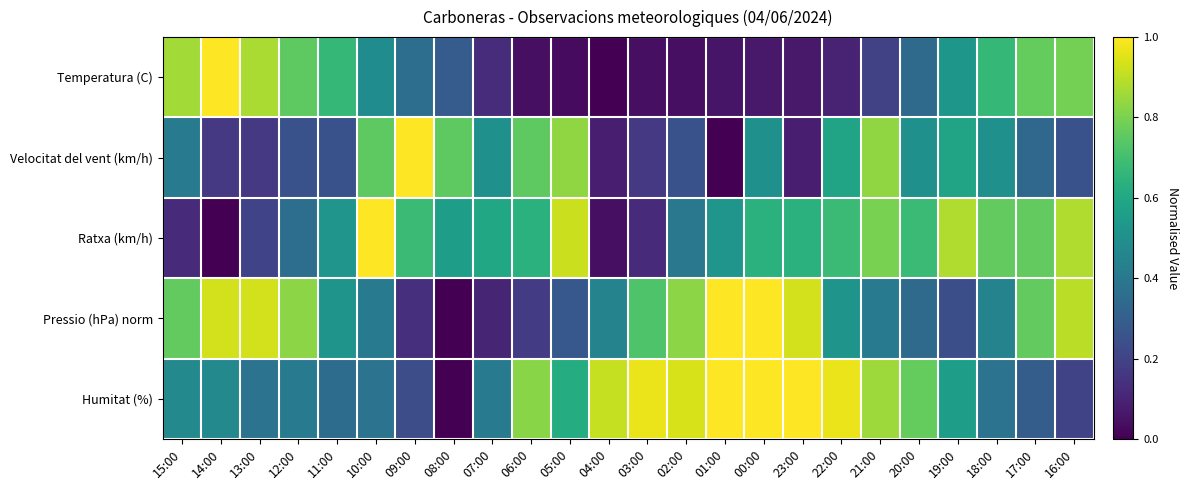

What is the total value across all series at 01:00?

2.6